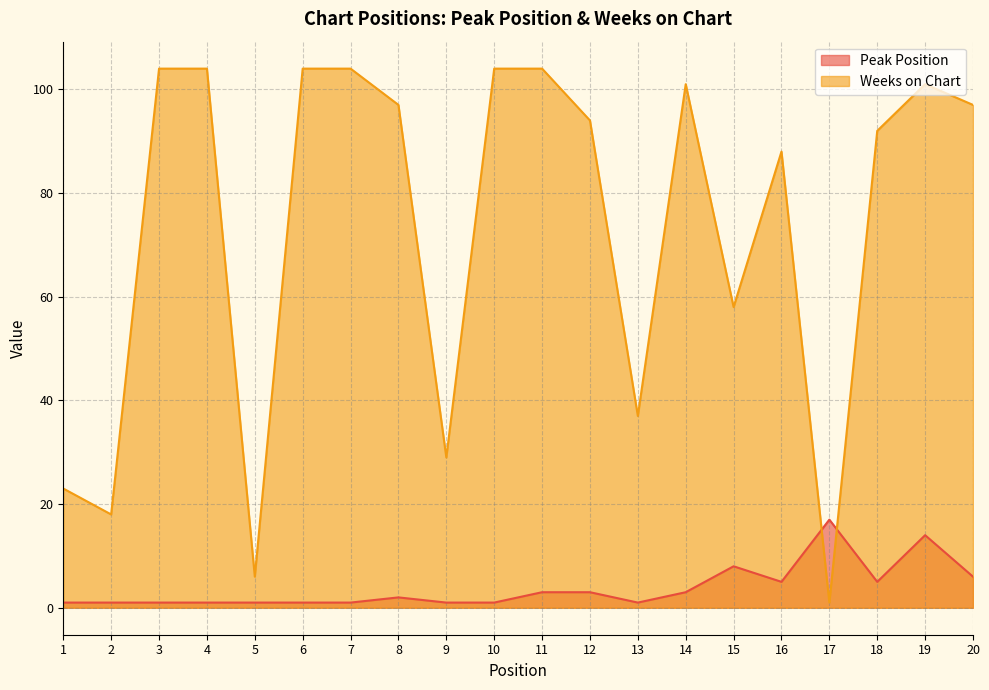

Rank the series by their average value, from highest to lowest.

Weeks on Chart, Peak Position